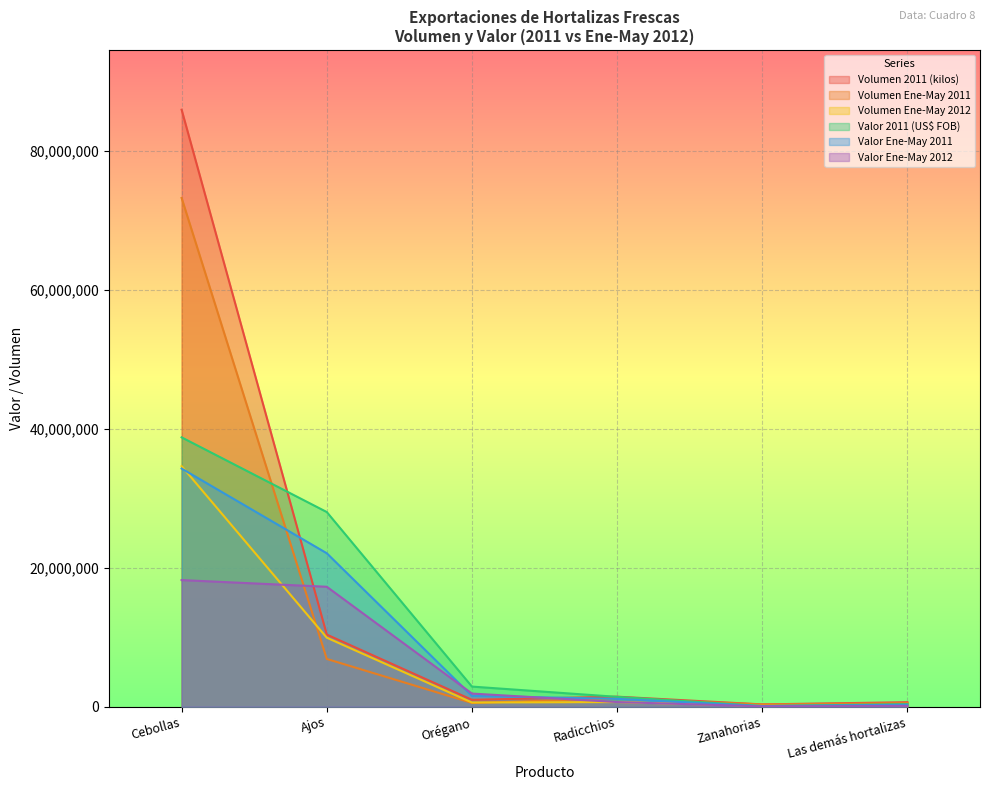

What is the total value across all series at Zanahorias?

1018099